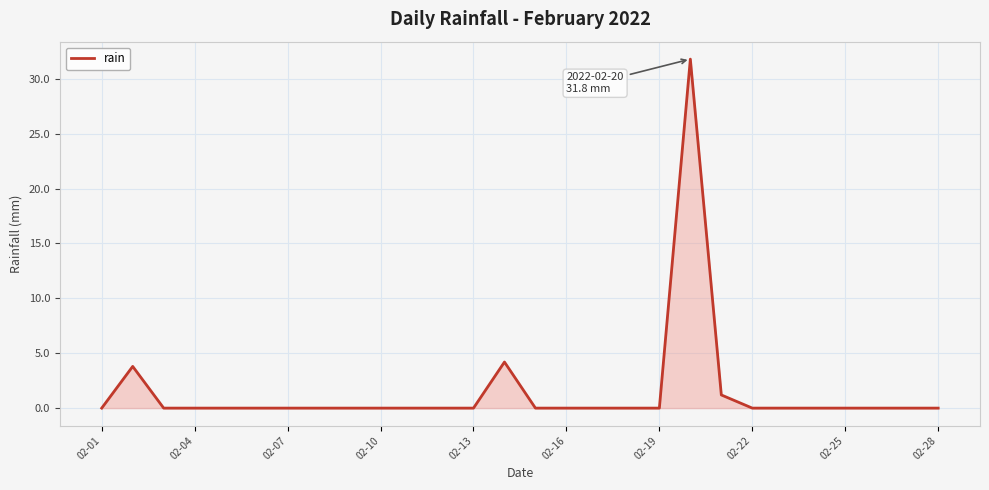

What is the greatest value displayed?

31.8